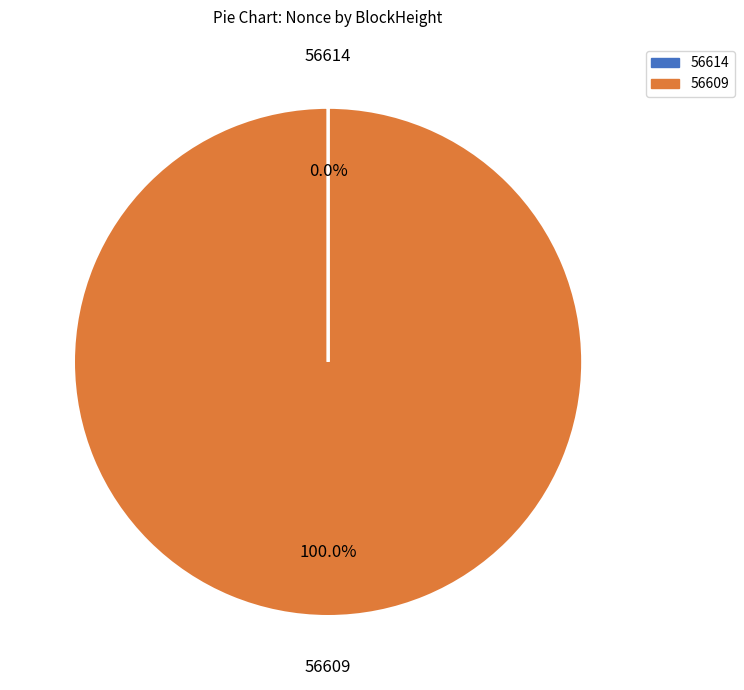

What is the largest slice in the pie chart?

56609